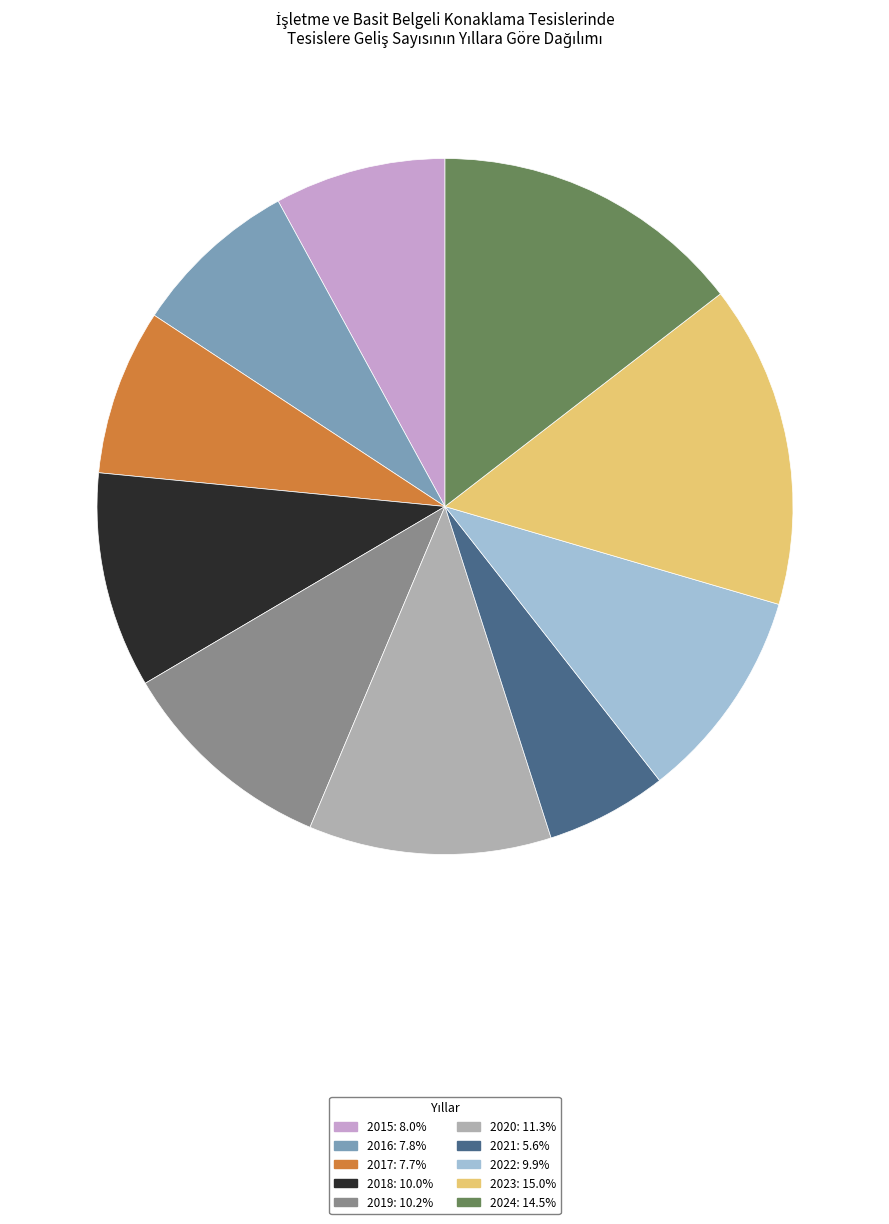

Is it true that 2016 is 1% of the pie?

False